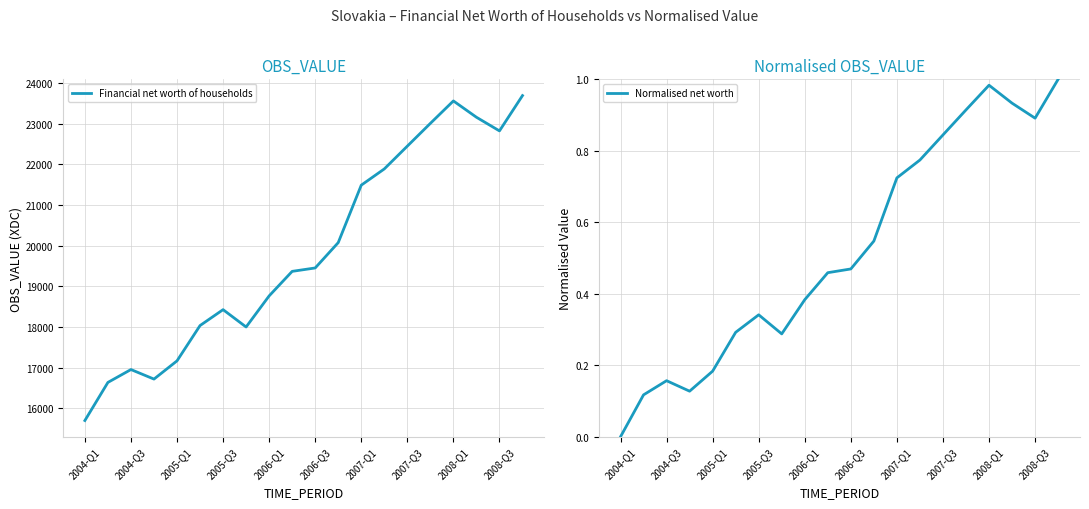

True or false: Normalised net worth has a value of 1.0 at 11.

False